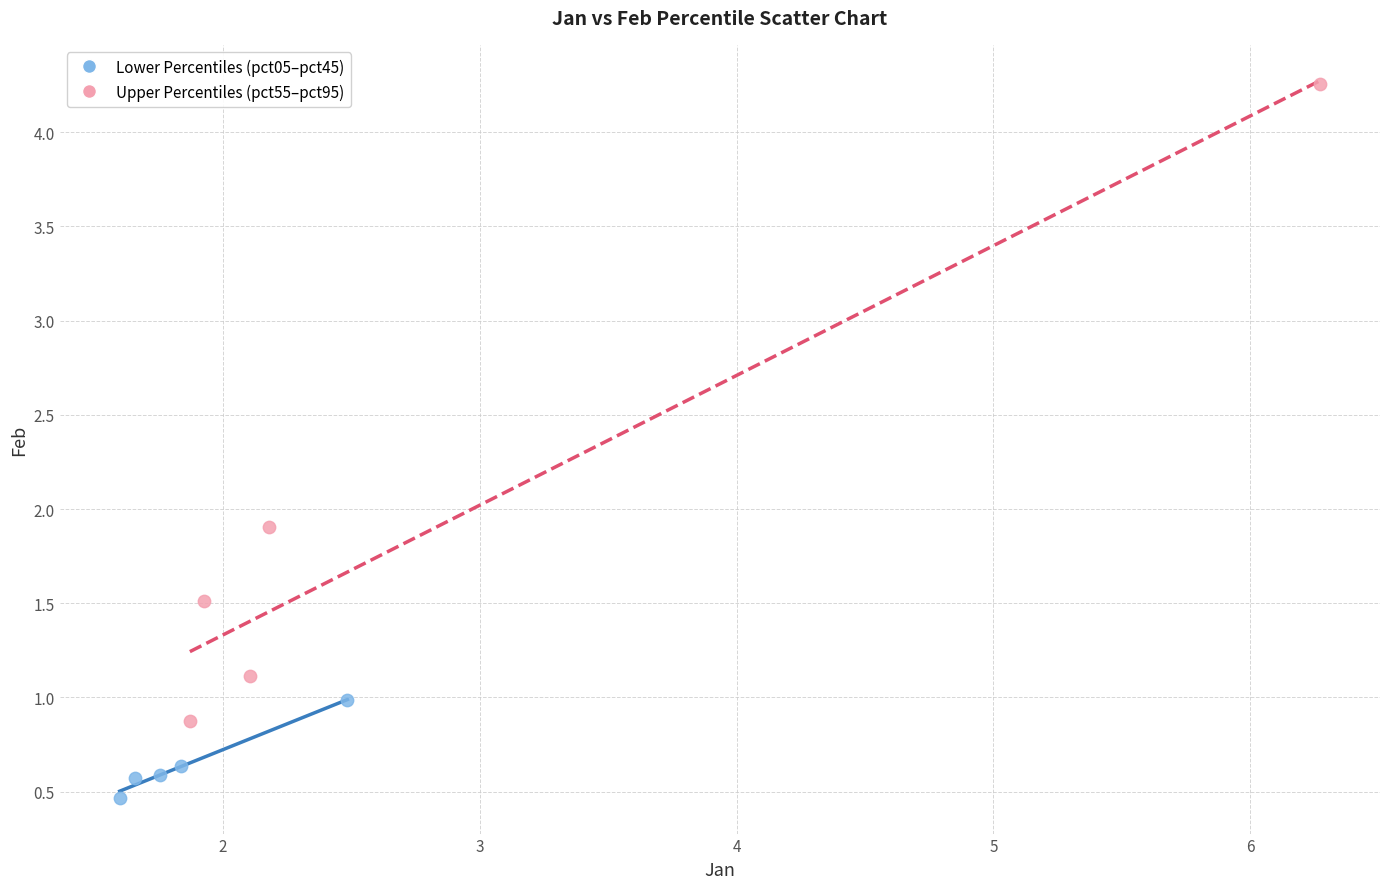

Which series reaches the minimum Y coordinate?

Lower Percentiles (pct05–pct45)